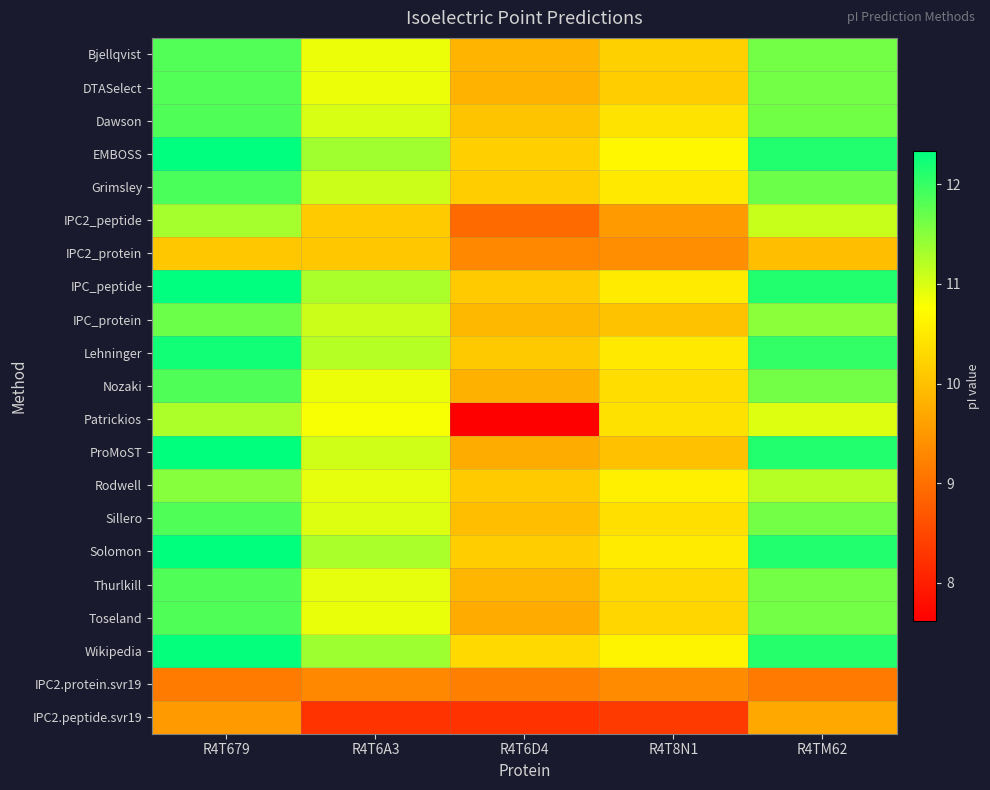

Between R4T679 and R4T6A3, which is larger?

R4T679